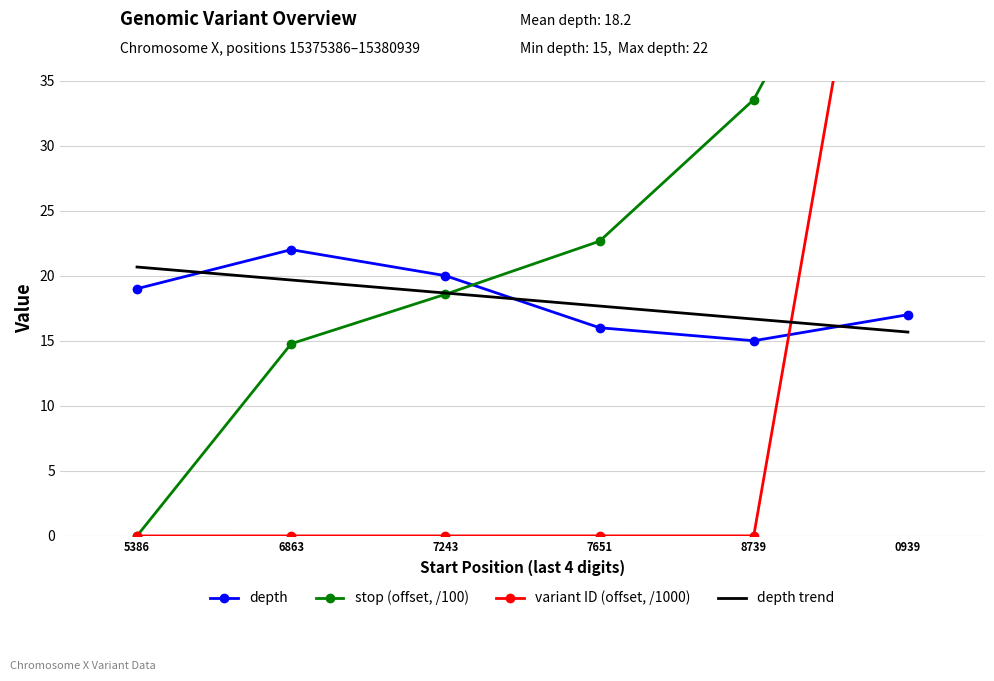

How many values in the depth series are below 19?

3